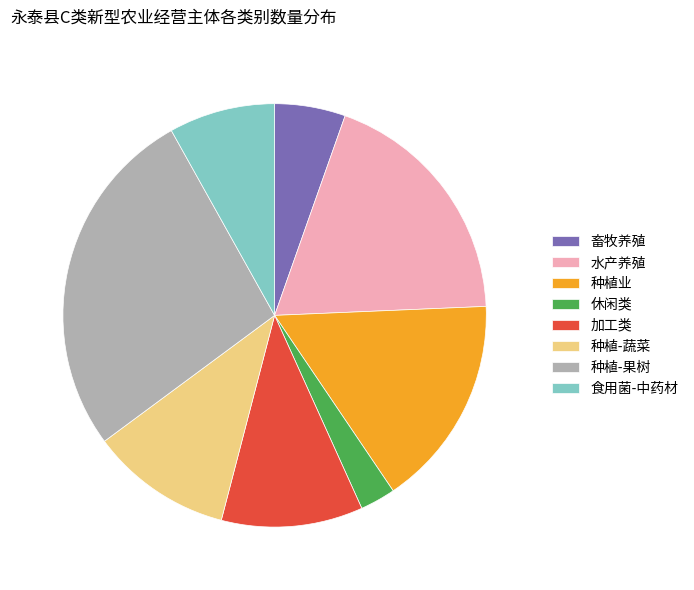

Count the number of slices in the pie.

8